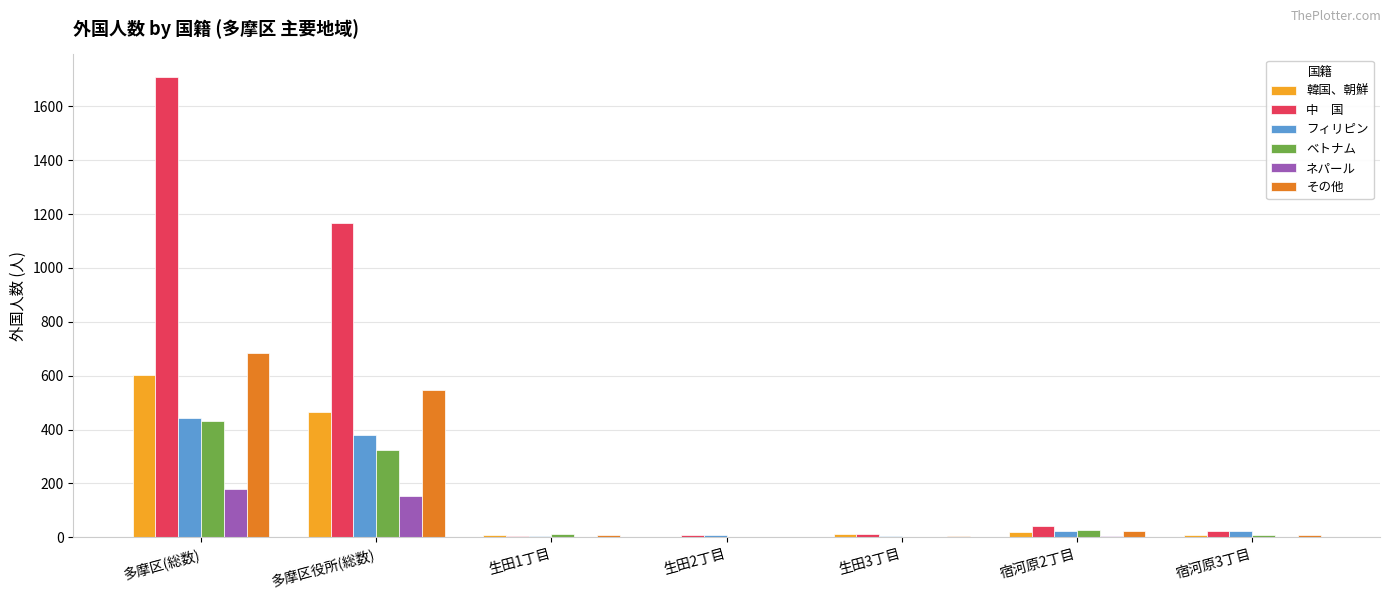

What is the greatest value displayed?

1707